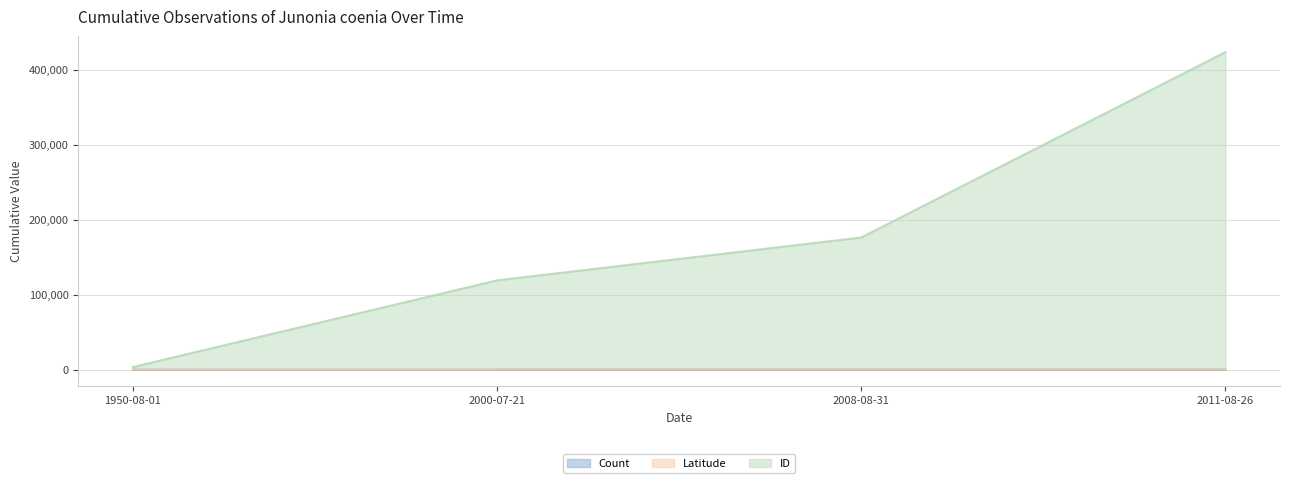

At which category does the chart reach its minimum across all series?

1950-08-01